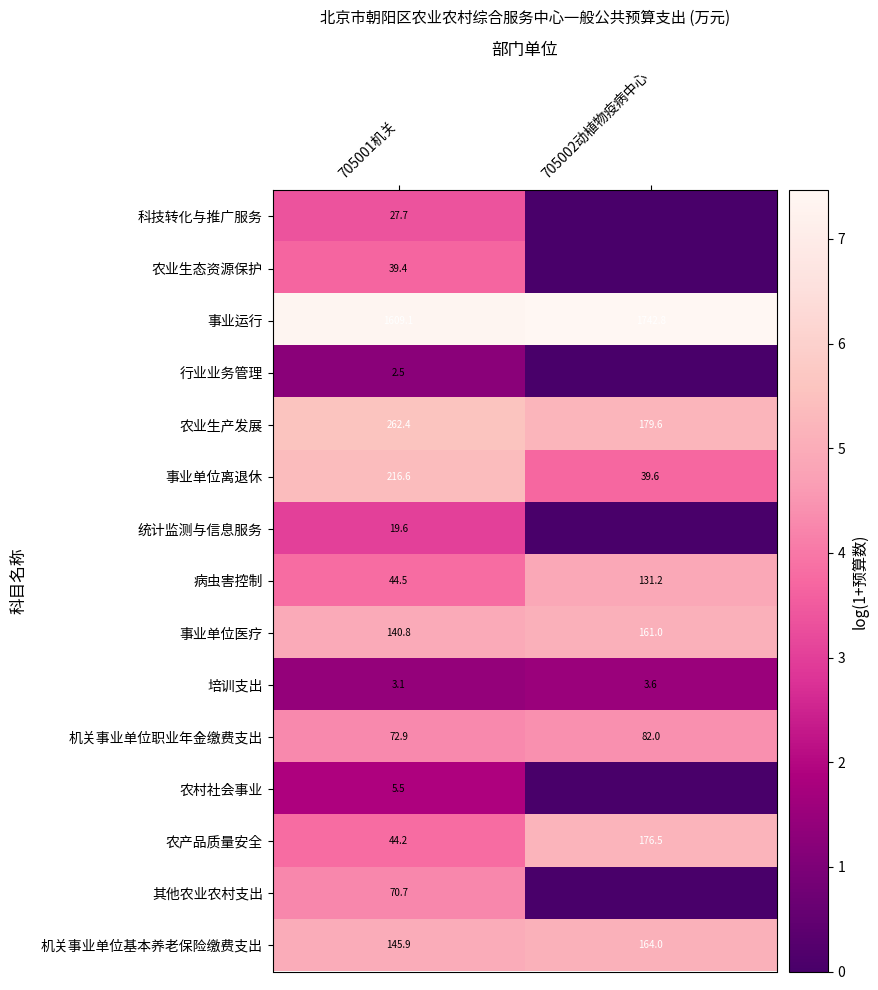

Rank the categories by 培训支出 value from highest to lowest.

705002动植物疫病中心, 705001机关